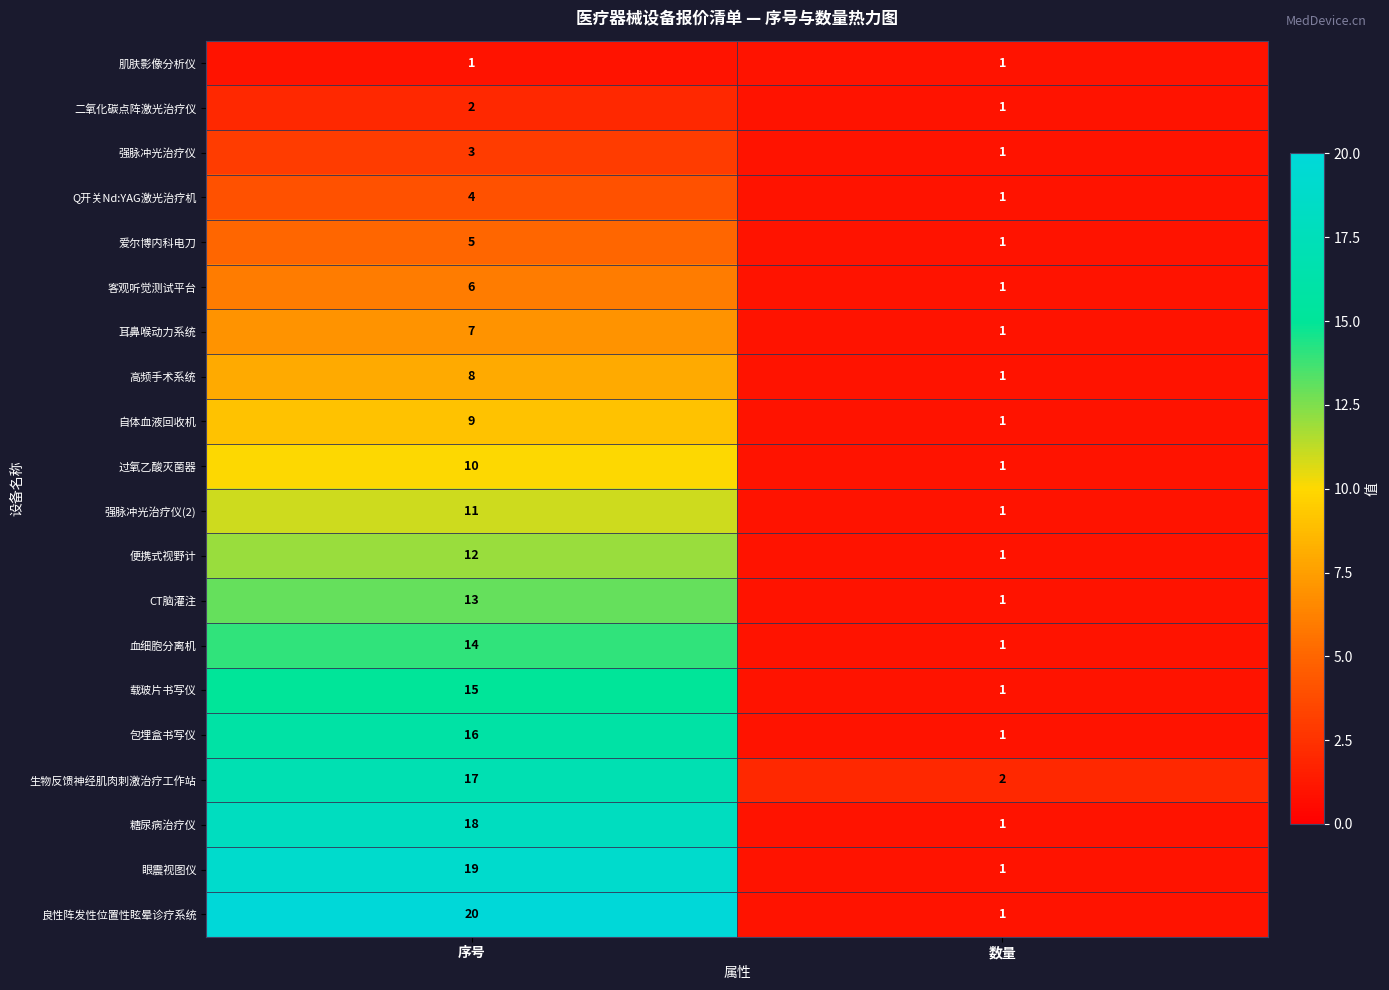

What is the minimum value shown in the chart?

1